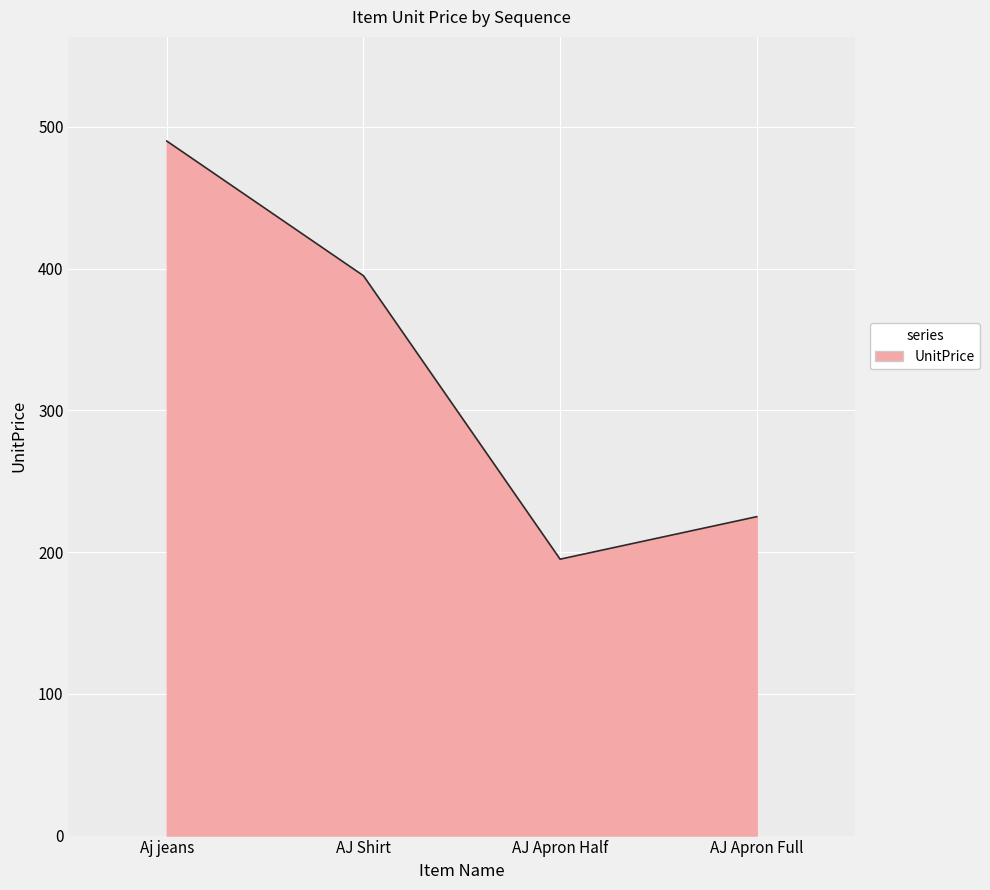

Reading right to left, transcribe all the data shown in this chart.

AJ Apron Full=225	AJ Apron Half=195	AJ Shirt=395	Aj jeans=490